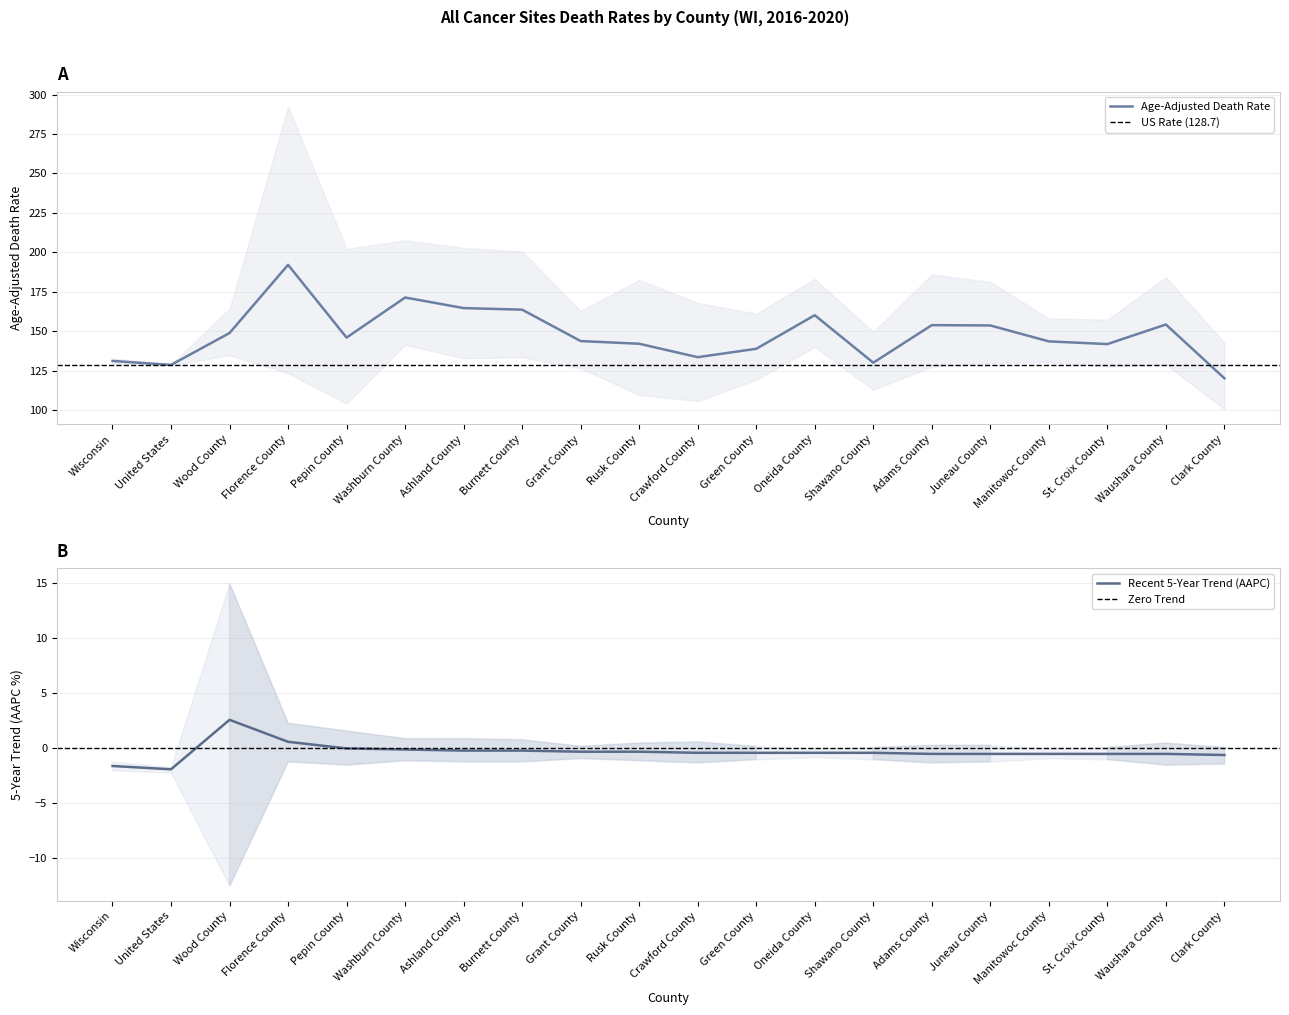

The Recent 5-Year Trend series shows -0.3 at Grant County. True or false?

True